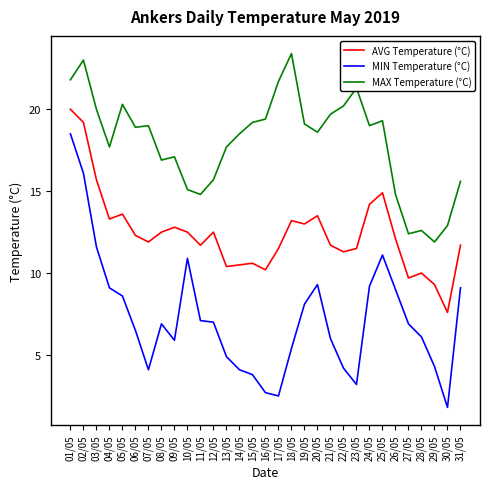

How many lines are shown in the chart?

3